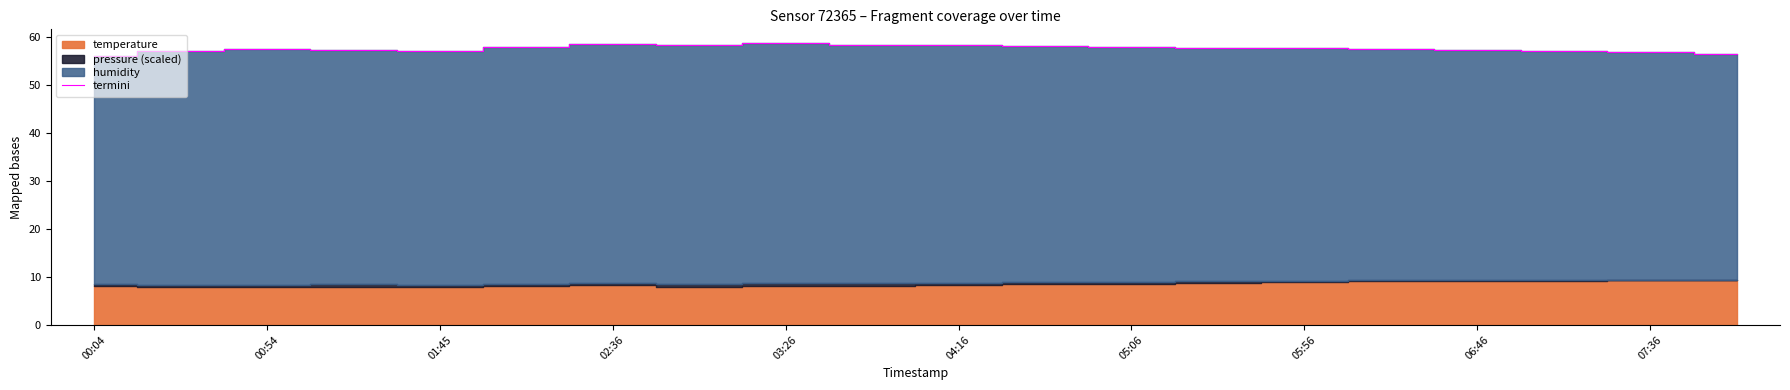

Is it true that termini equals 58.7 at 03:26?

True